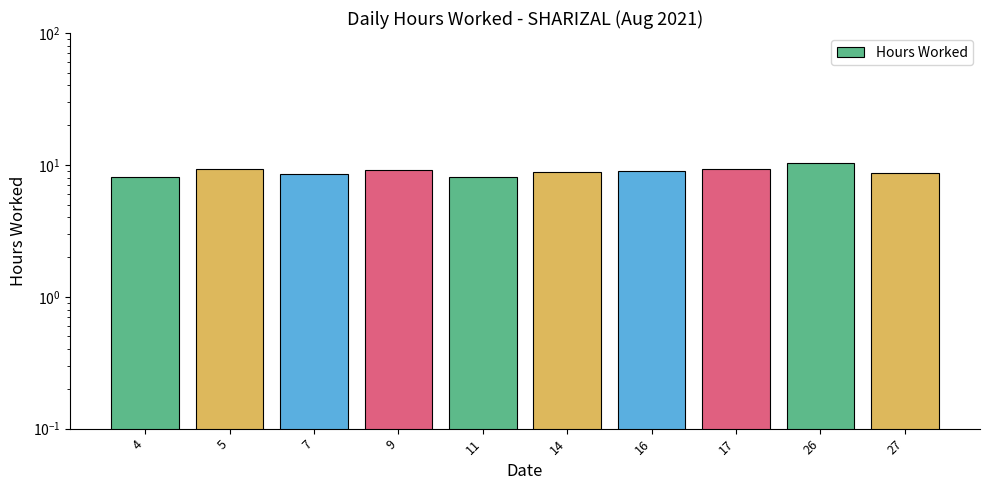

What is the sum of all values?

89.2